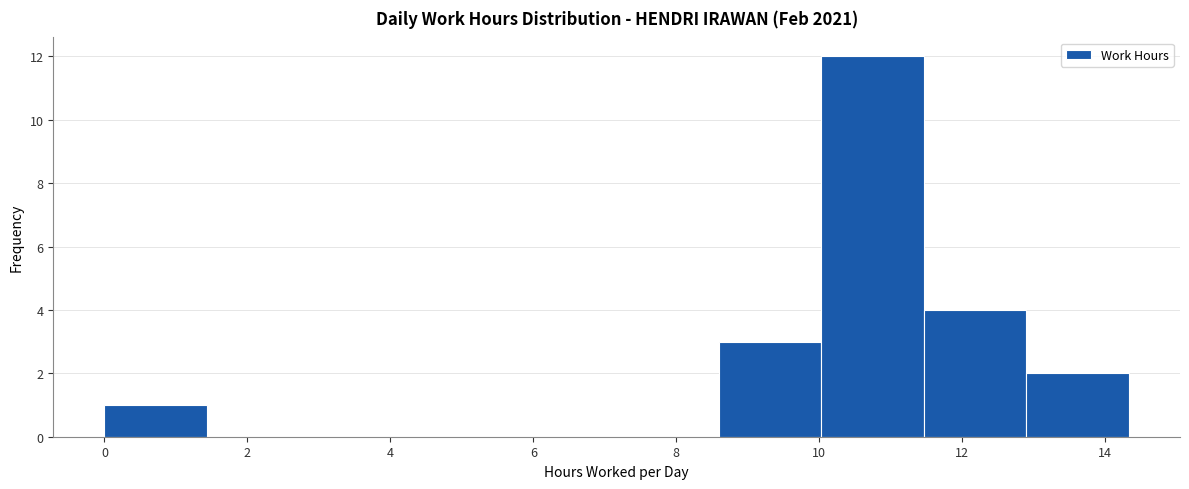

What is the height of the bar covering 11.4 to 12.8 on the x-axis? Neither the bar edges nor the heights are printed on the chart, so give them approximately, as read against the axes.

4